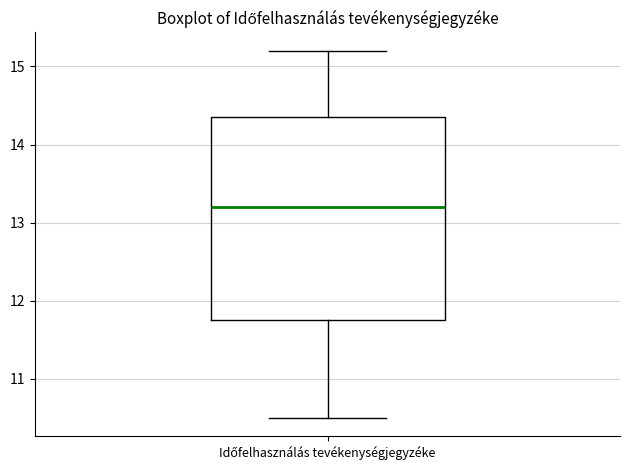

Transcribe this box plot: give where the median line is, the range the box spans, and where the two whiskers end, as read against the y-axis. The values are not printed on the chart, so give them approximately, as read against the axis.

median 13.2, box 11.8 to 14.4, whiskers 10.5 to 15.2